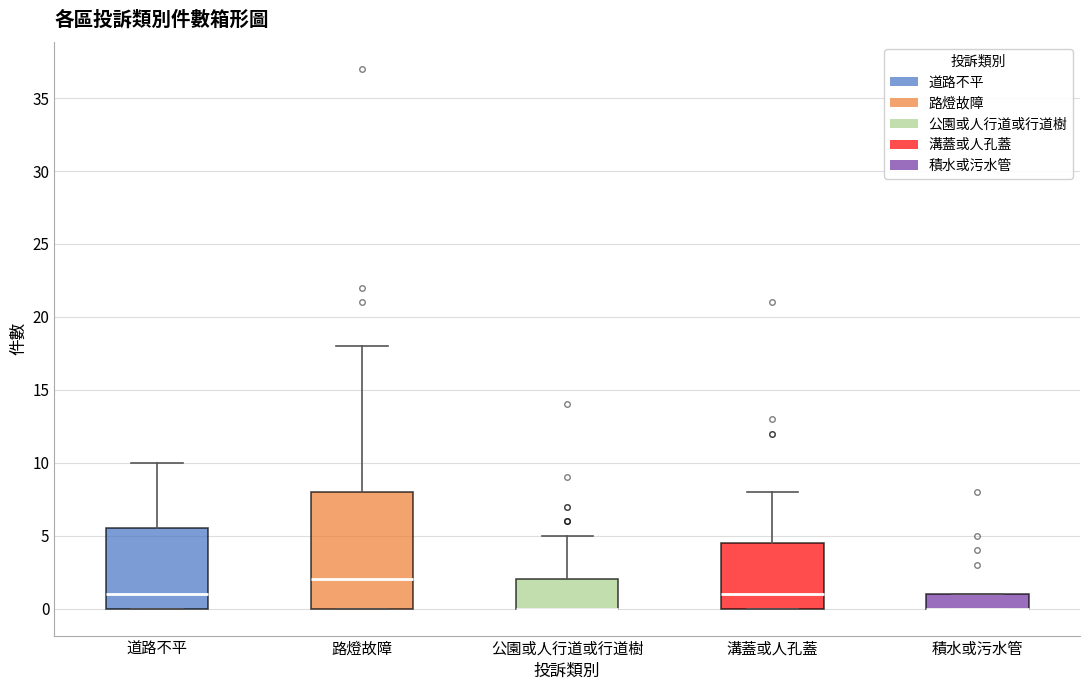

Which box is the tallest, from its lower edge to its upper edge?

路燈故障